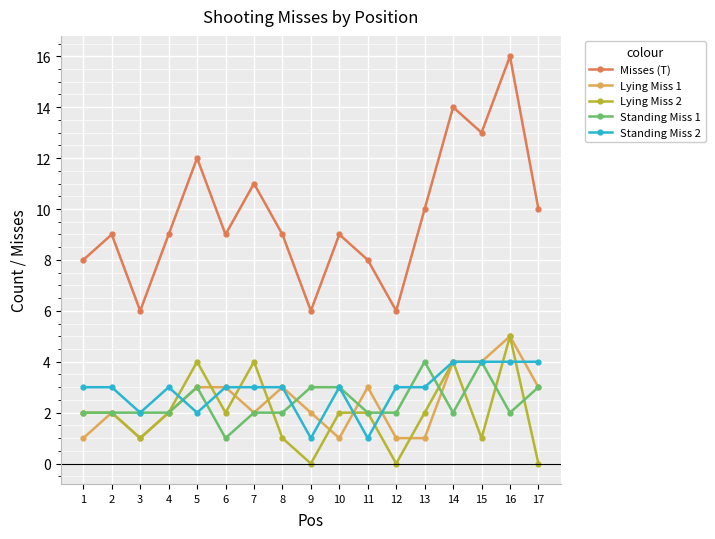

What is the difference between the Misses (T) values at 11 and 9?

2